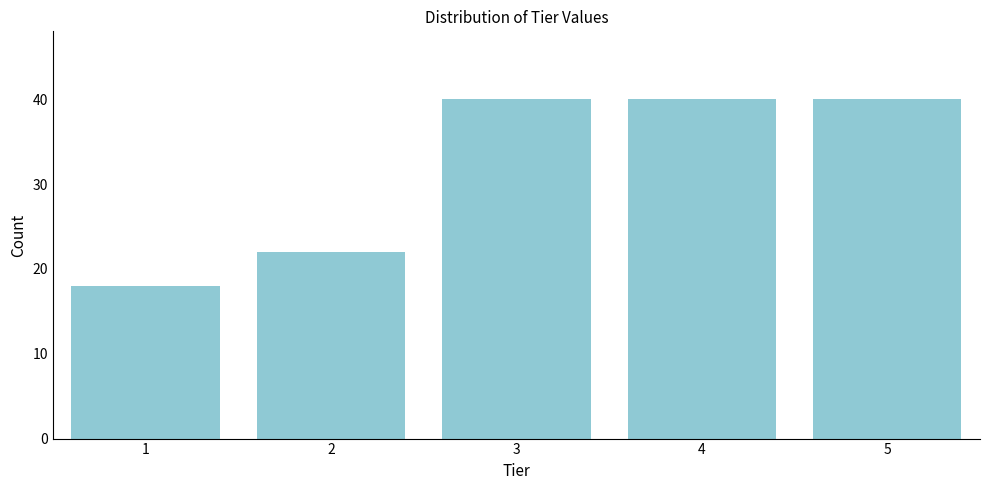

Reading left to right, list all the values displayed in this chart.

1=18	2=22	3=40	4=40	5=40